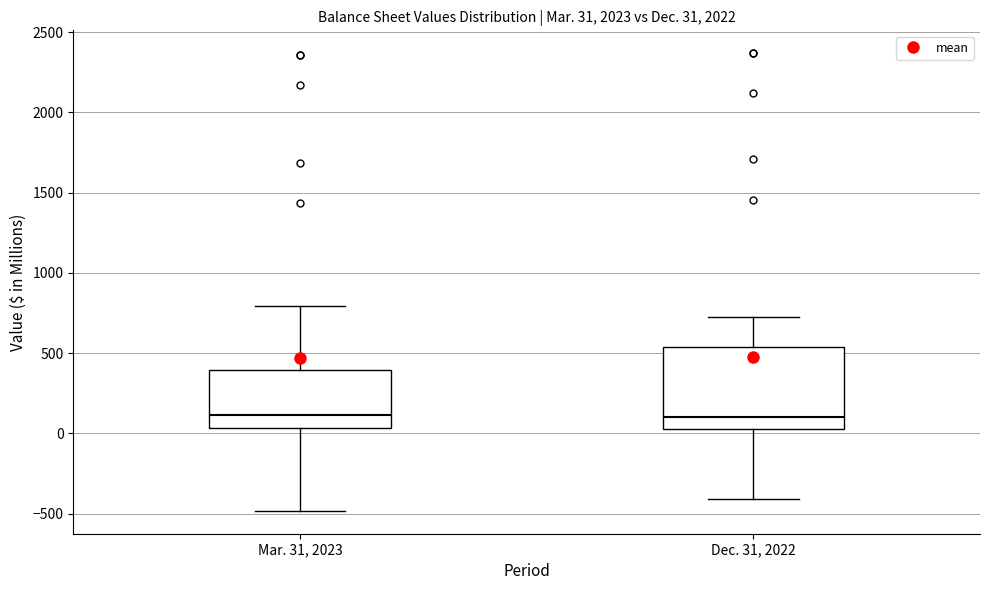

Comparing the boxes themselves (not the whiskers), which one is the tallest?

Dec. 31, 2022